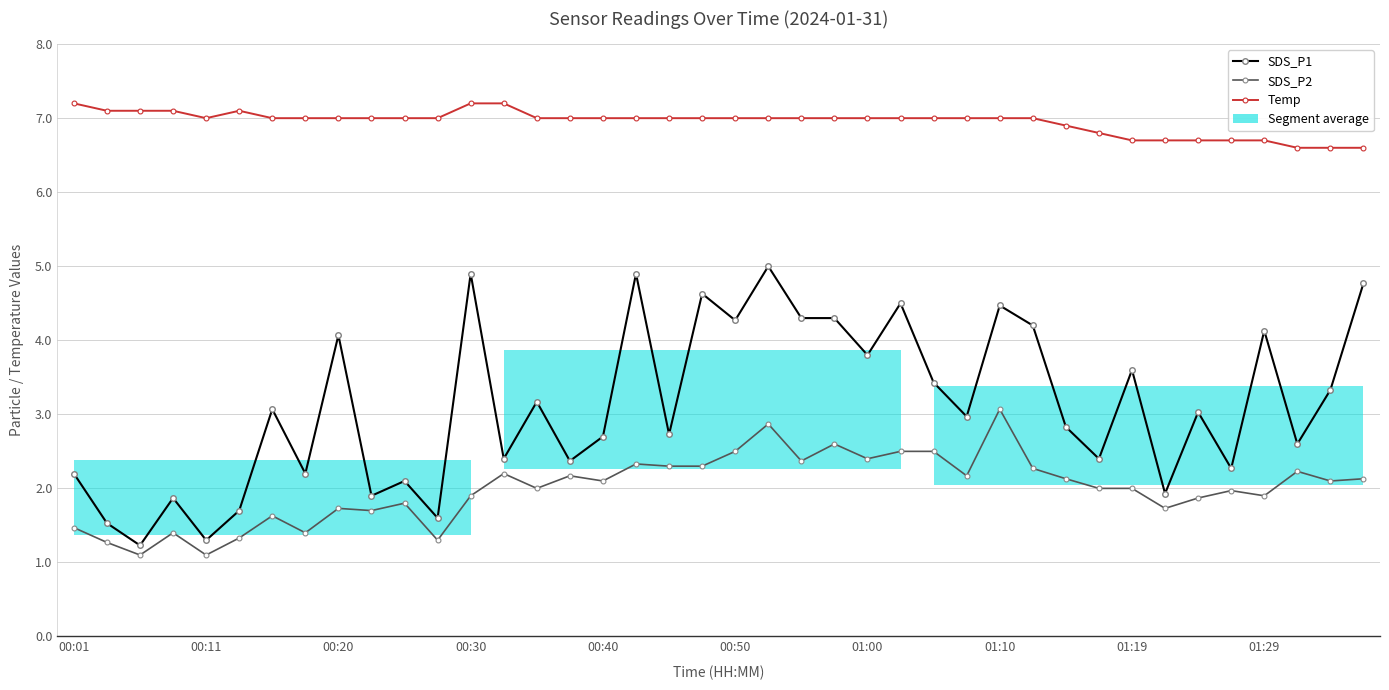

What is the sum of the SDS_P2 values at 36 and 33?

3.6